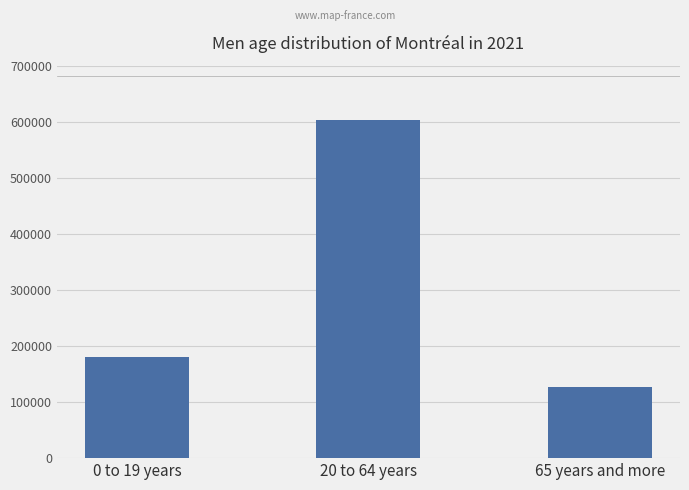

Reading left to right, extract all data points from this chart.

0 to 19 years=179930	20 to 64 years=603075	65 years and more=126635